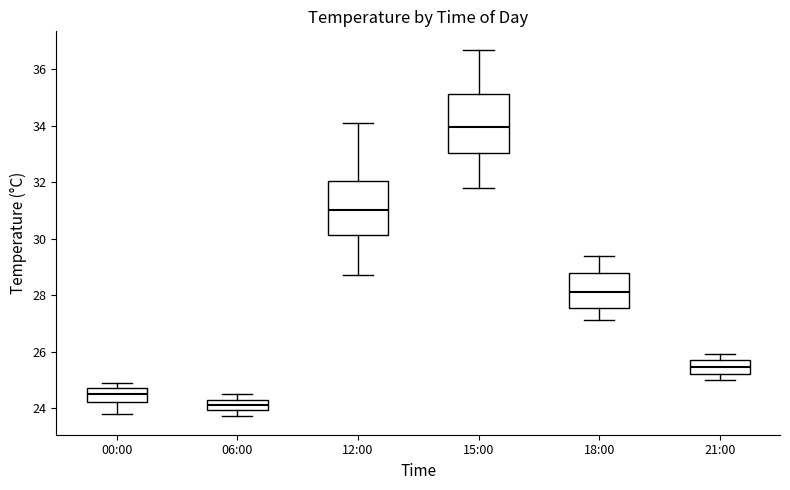

Reading left to right, transcribe this box plot: for each box, give where its median line is, the range the box spans, and where its two whiskers end, as read against the y-axis. The values are not printed on the chart, so give them approximately, as read against the axis.

00:00: median 24.6, box 24.2 to 24.8, whiskers 23.8 to 25.0
06:00: median 24.2 (inside the box), box 24.0 to 24.2, whiskers 23.8 to 24.6
12:00: median 31.0, box 30.2 to 32.0, whiskers 28.8 to 34.2
15:00: median 34.0, box 33.0 to 35.2, whiskers 31.8 to 36.8
18:00: median 28.2, box 27.6 to 28.8, whiskers 27.2 to 29.4
21:00: median 25.4, box 25.2 to 25.8, whiskers 25.0 to 26.0